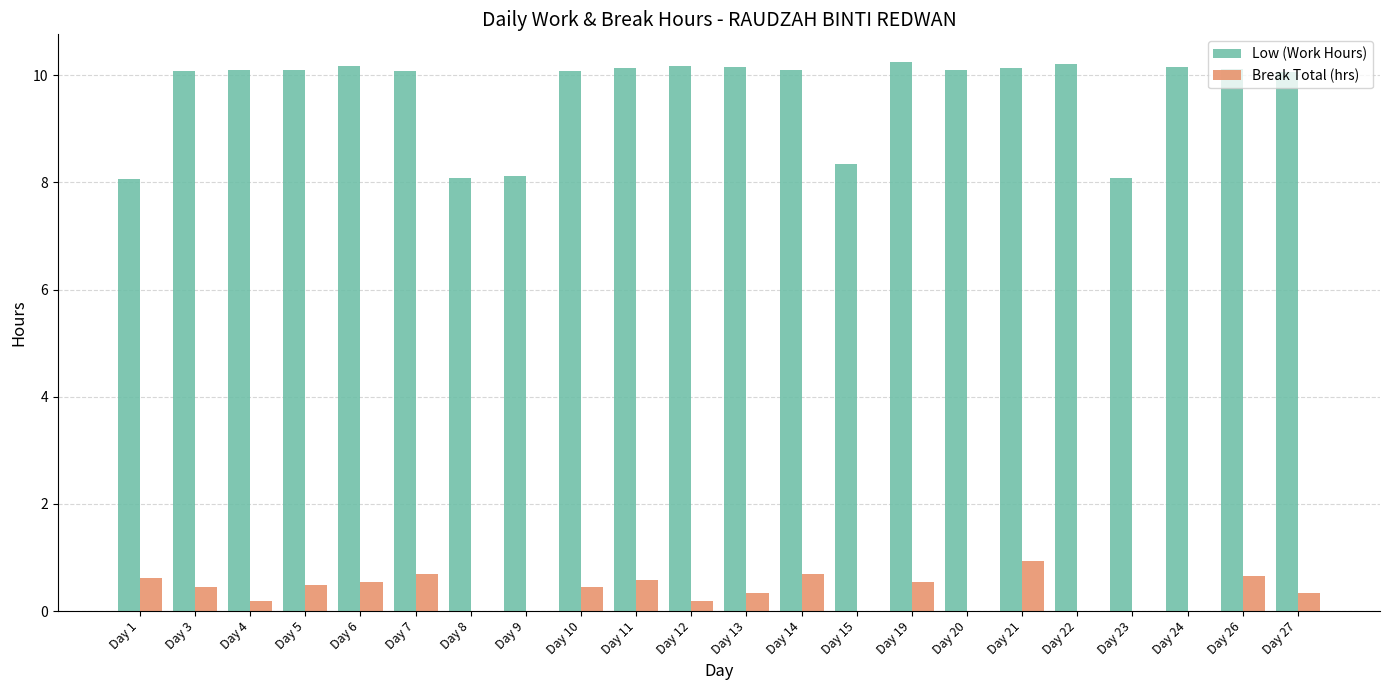

Which series has the largest total across all categories?

Low (Work Hours)